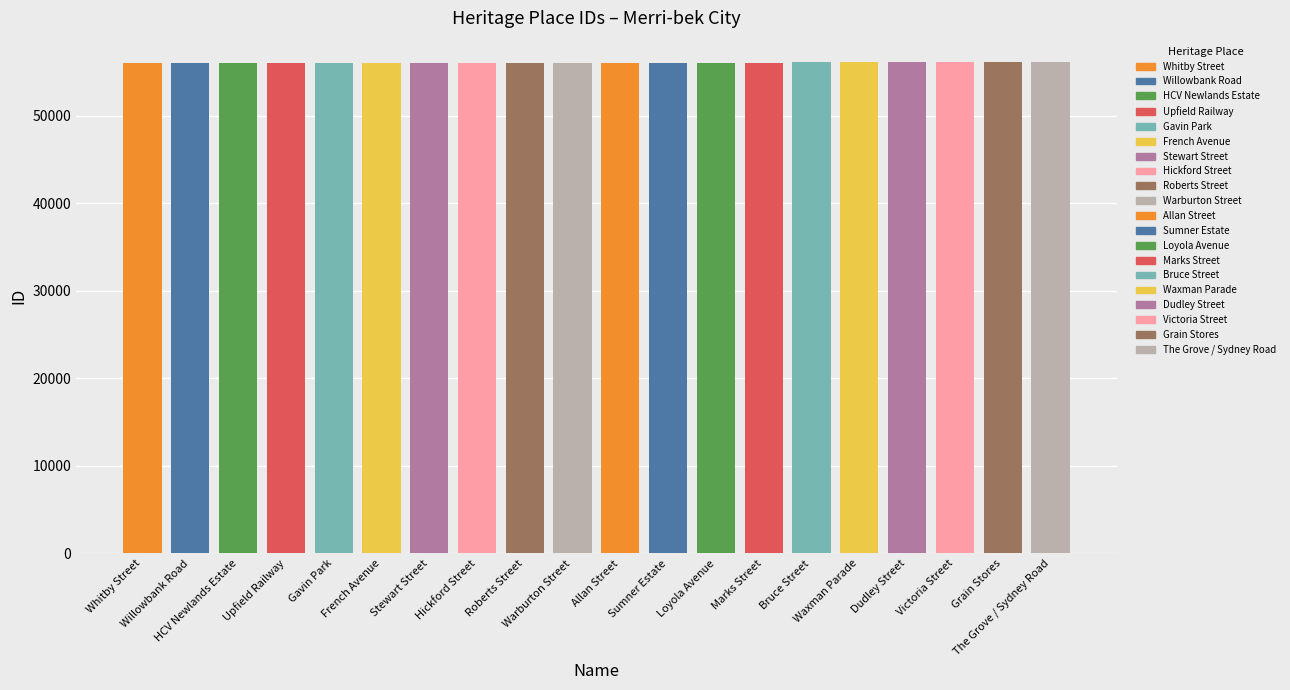

What is the minimum value shown in the chart?

56080